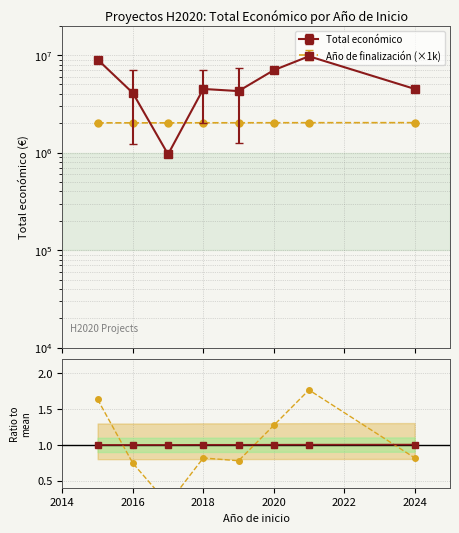

What is the maximum value for Ratio to mean?

1.0